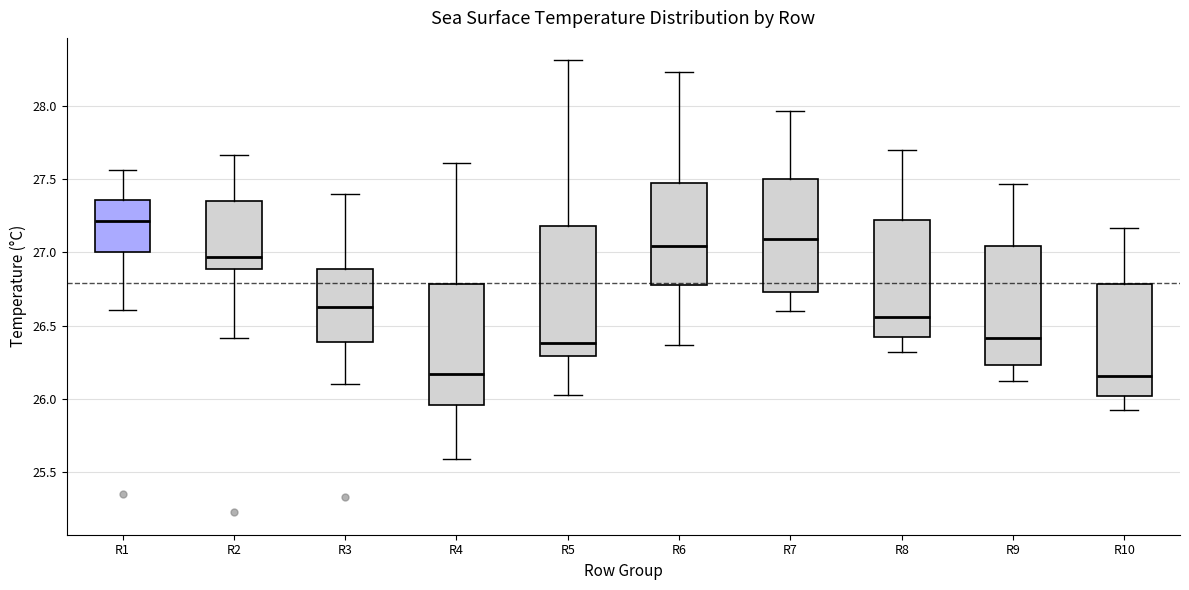

Reading left to right, transcribe this box plot: for each box, give where its median line is, the range the box spans, and where its two whiskers end, as read against the y-axis. The values are not printed on the chart, so give them approximately, as read against the axis.

R1: median 27.20, box 27.00 to 27.35, whiskers 26.60 to 27.55
R2: median 26.95, box 26.90 to 27.35, whiskers 26.40 to 27.65
R3: median 26.65, box 26.40 to 26.90, whiskers 26.10 to 27.40
R4: median 26.15, box 25.95 to 26.80, whiskers 25.60 to 27.60
R5: median 26.40, box 26.30 to 27.20, whiskers 26.00 to 28.30
R6: median 27.05, box 26.80 to 27.45, whiskers 26.35 to 28.25
R7: median 27.10, box 26.75 to 27.50, whiskers 26.60 to 27.95
R8: median 26.55, box 26.45 to 27.20, whiskers 26.30 to 27.70
R9: median 26.40, box 26.25 to 27.05, whiskers 26.10 to 27.45
R10: median 26.15, box 26.00 to 26.80, whiskers 25.90 to 27.15